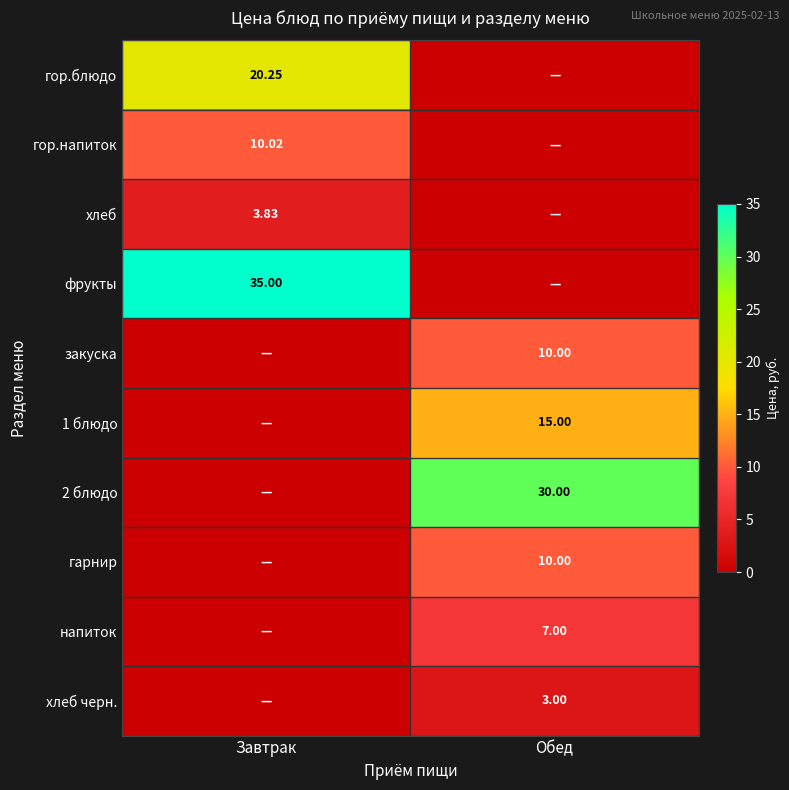

How many data points in хлеб are above 3?

1